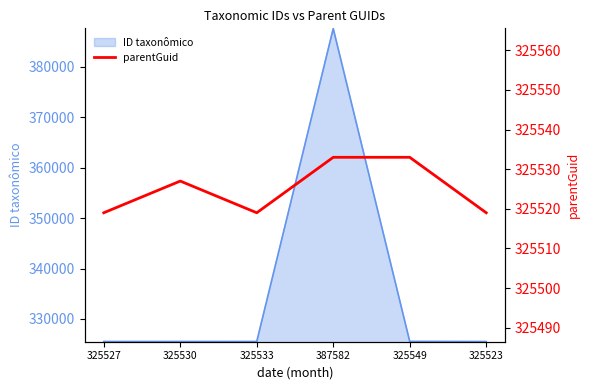

The value at 325530 is 485398. True or false?

False